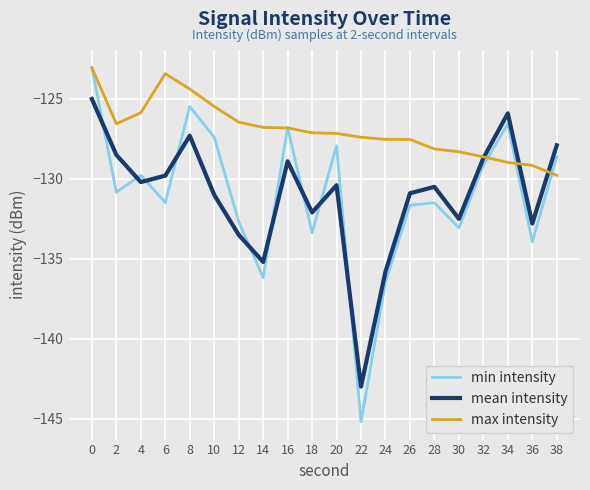

Where do min intensity and mean intensity first cross each other?

0 and 2